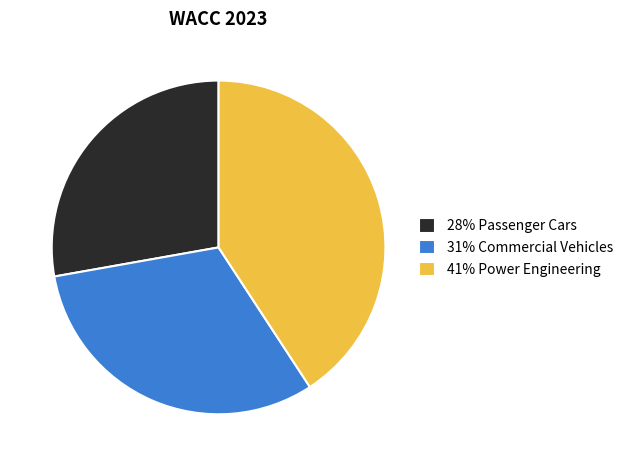

Is there a majority slice in this chart?

No